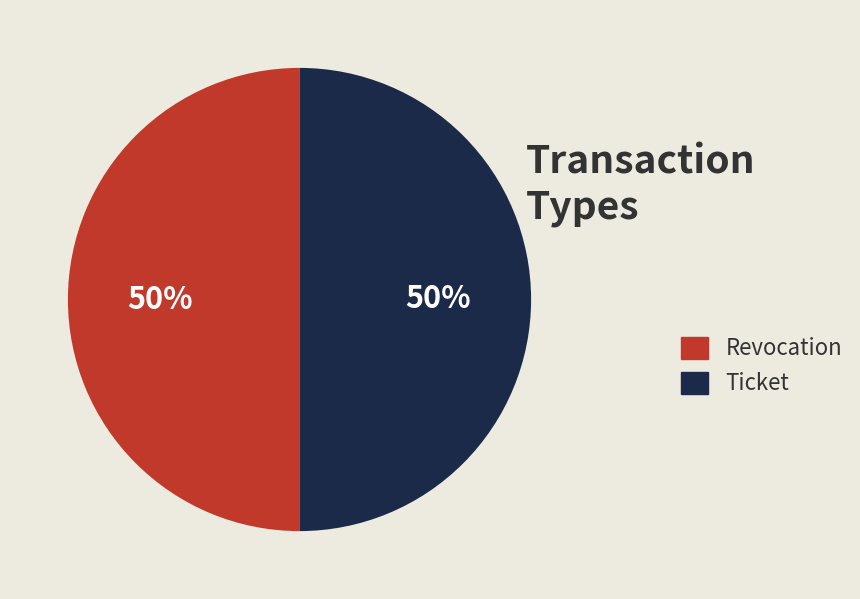

To the nearest percent, what is the average slice percentage?

50%